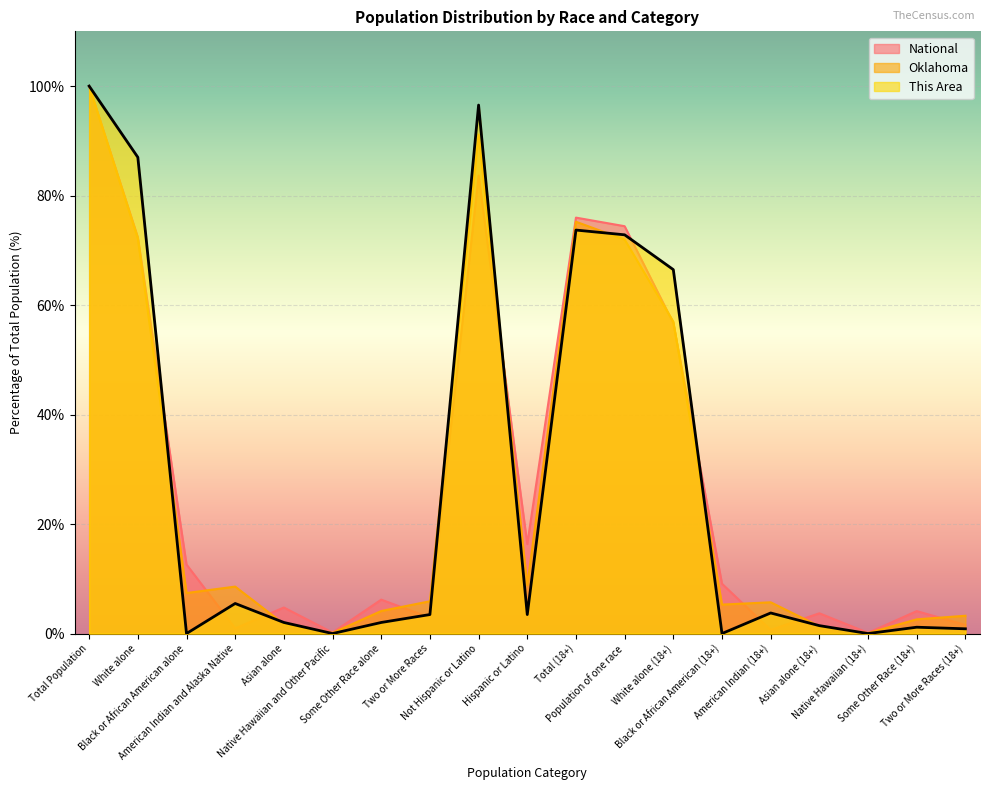

Is it true that This Area equals 2.1 at American Indian and Alaska Native?

False